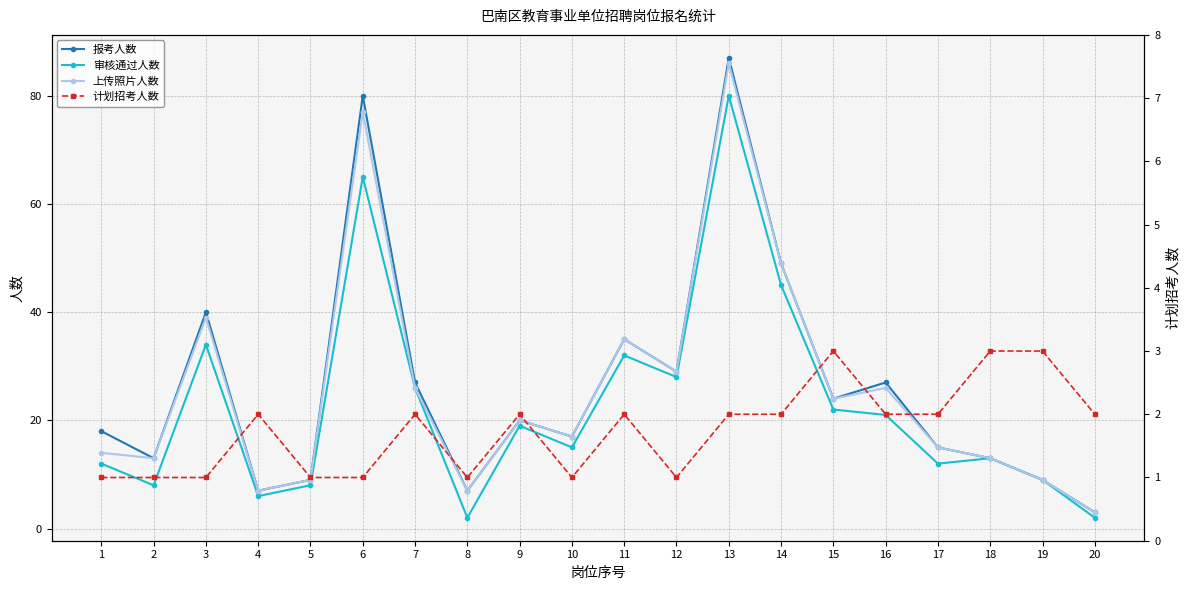

Reading left to right, what are all the values shown in this chart?

报考人数: 18	13	40	7	9	80	27	7	20	17	35	29	87	49	24	27	15	13	9	3
审核通过人数: 12	8	34	6	8	65	26	2	19	15	32	28	80	45	22	21	12	13	9	2
上传照片人数: 14	13	39	7	9	77	26	7	20	17	35	29	86	49	24	26	15	13	9	3
计划招考人数: 1	1	1	2	1	1	2	1	2	1	2	1	2	2	3	2	2	3	3	2